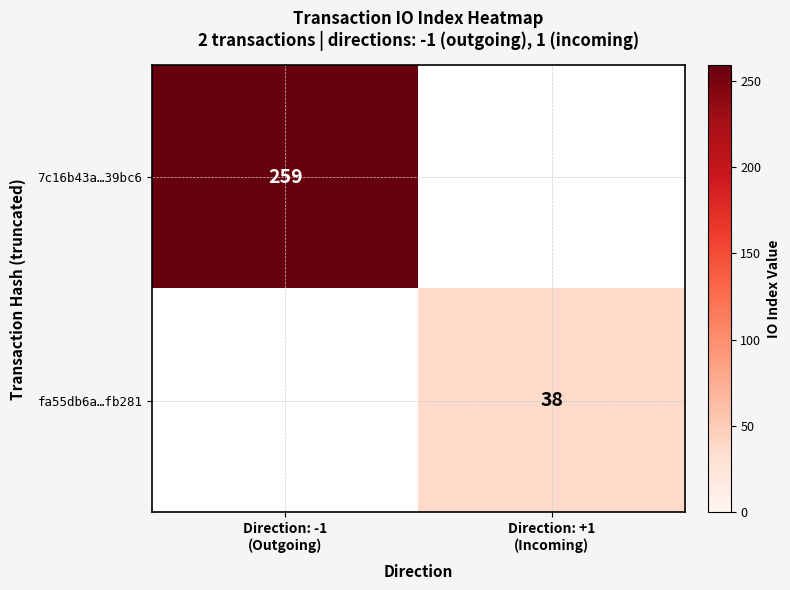

What is the maximum value shown in the chart?

259.0